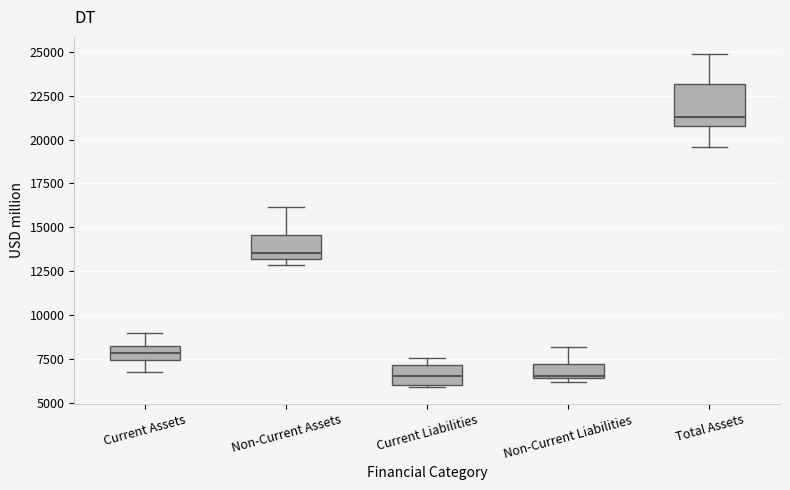

Reading left to right, transcribe this box plot: for each box, give where its median line is, the range the box spans, and where its two whiskers end, as read against the y-axis. The values are not printed on the chart, so give them approximately, as read against the axis.

Current Assets: median 8000, box 7500 to 8500, whiskers 7000 to 9000
Non-Current Assets: median 13500, box 13000 to 14500, whiskers 13000 (just below the box's lower edge) to 16000
Current Liabilities: median 6500, box 6000 to 7000, whiskers 6000 to 7500
Non-Current Liabilities: median 6500, box 6500 to 7000, whiskers 6000 to 8000
Total Assets: median 21500, box 21000 to 23000, whiskers 19500 to 25000